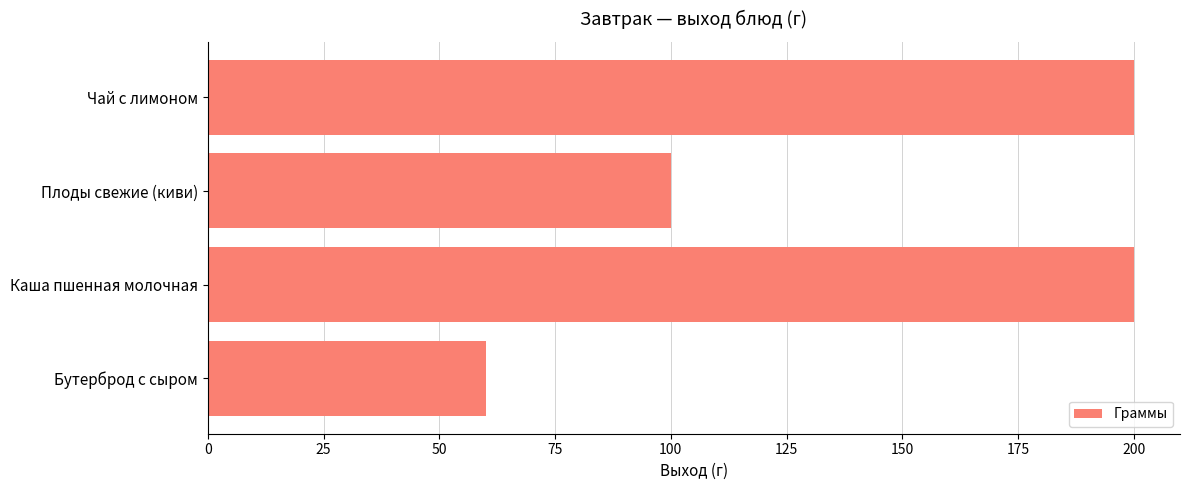

At which label is the value closest to 130?

Плоды свежие (киви)